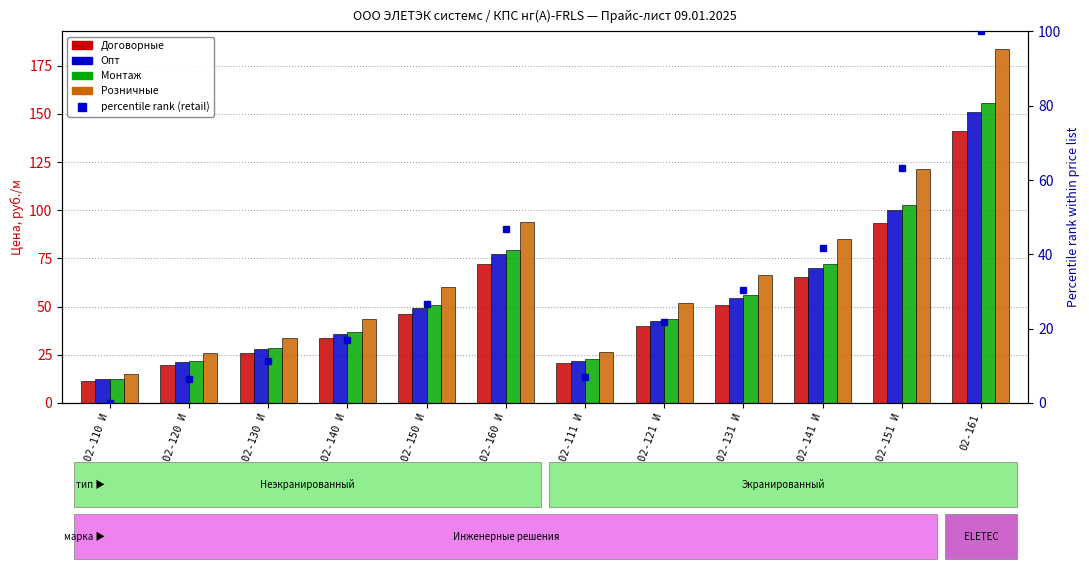

Reading right to left, list all the values displayed in this chart.

Договорные: 02-161=141.2	02-151 И=93.5	02-141 И=65.5	02-131 И=50.9	02-121 И=39.8	02-111 И=20.5	02-160 И=72.3	02-150 И=46.1	02-140 И=33.5	02-130 И=26.0	02-120 И=19.9	02-110 И=11.5
Опт: 02-161=151.1	02-151 И=100.1	02-141 И=70.0	02-131 И=54.5	02-121 И=42.6	02-111 И=21.9	02-160 И=77.4	02-150 И=49.4	02-140 И=35.8	02-130 И=27.9	02-120 И=21.3	02-110 И=12.3
Монтаж: 02-161=155.3	02-151 И=102.9	02-141 И=72.0	02-131 И=56.0	02-121 И=43.8	02-111 И=22.6	02-160 И=79.5	02-150 И=50.7	02-140 И=36.8	02-130 И=28.6	02-120 И=21.9	02-110 И=12.6
Розничные: 02-161=183.6	02-151 И=121.6	02-141 И=85.1	02-131 И=66.2	02-121 И=51.8	02-111 И=26.7	02-160 И=94.0	02-150 И=60.0	02-140 И=43.5	02-130 И=33.8	02-120 И=25.8	02-110 И=14.9
percentile rank (retail): 02-161=100.0	02-151 И=63.2	02-141 И=41.6	02-131 И=30.4	02-121 И=21.8	02-111 И=7.0	02-160 И=46.9	02-150 И=26.7	02-140 И=17.0	02-130 И=11.2	02-120 И=6.5	02-110 И=0.0